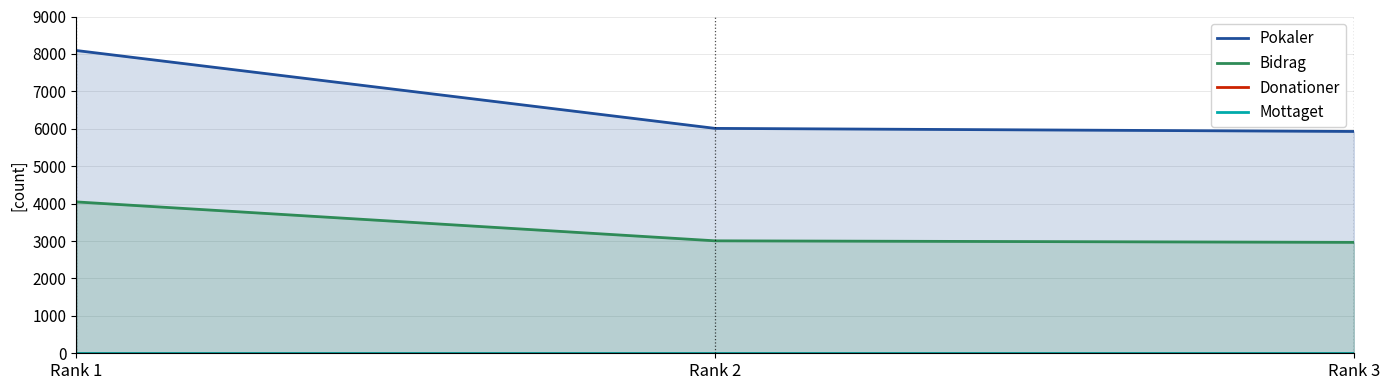

At which category is the sum across all series the highest?

Rank 1